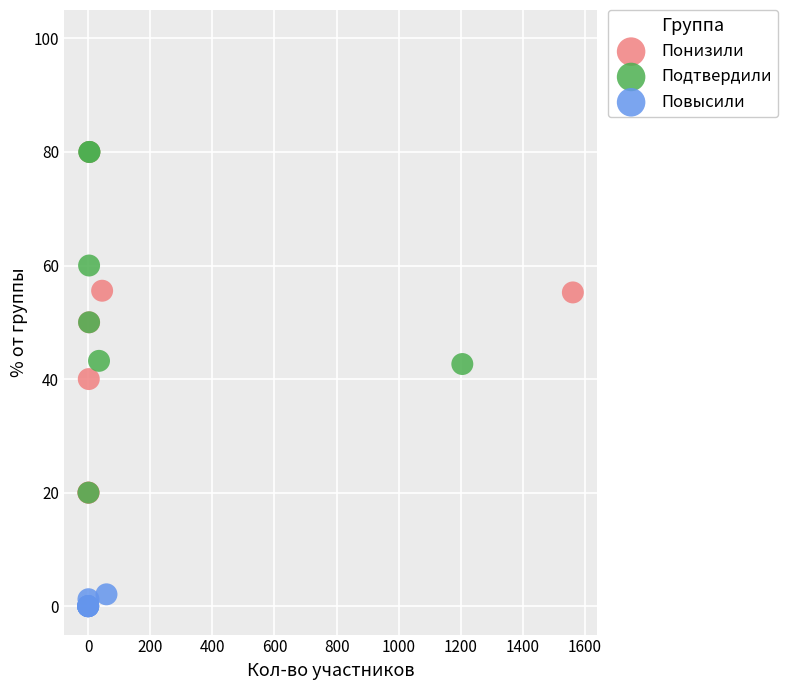

Which series reaches the minimum Y coordinate?

Повысили